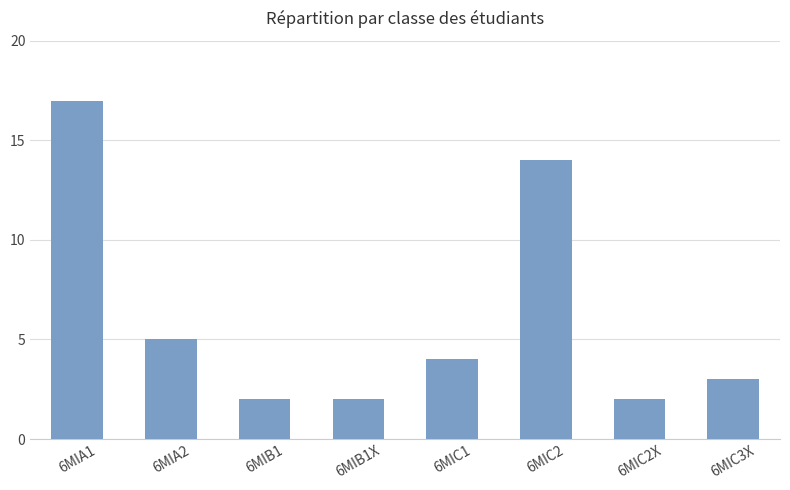

Reading right to left, list all the values displayed in this chart.

6MIC3X=3	6MIC2X=2	6MIC2=14	6MIC1=4	6MIB1X=2	6MIB1=2	6MIA2=5	6MIA1=17